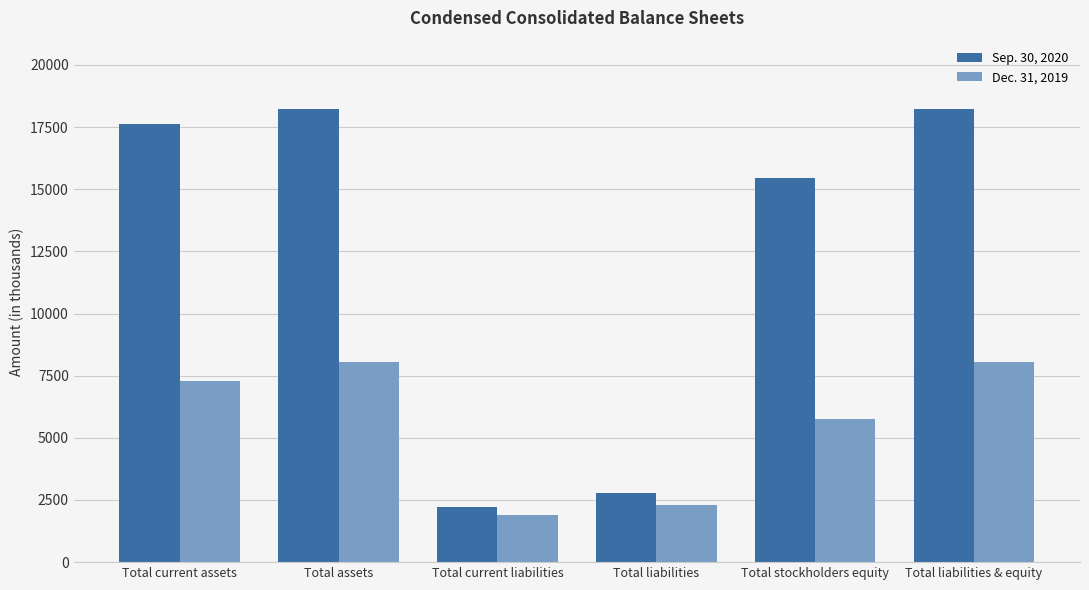

At which label is Dec. 31, 2019 closest to 4959?

Total stockholders equity